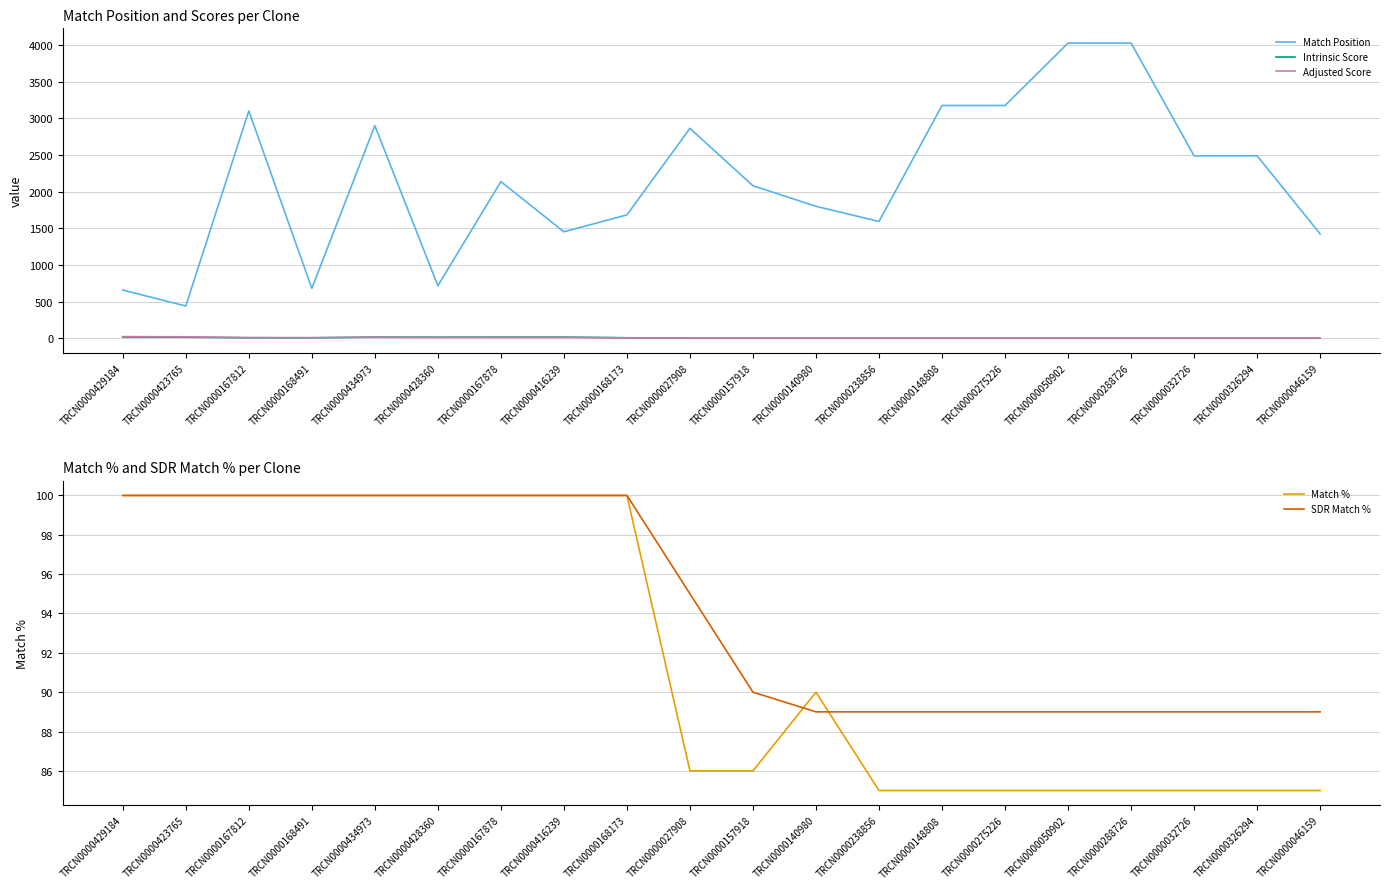

How many positive values does the Intrinsic Score series have?

9